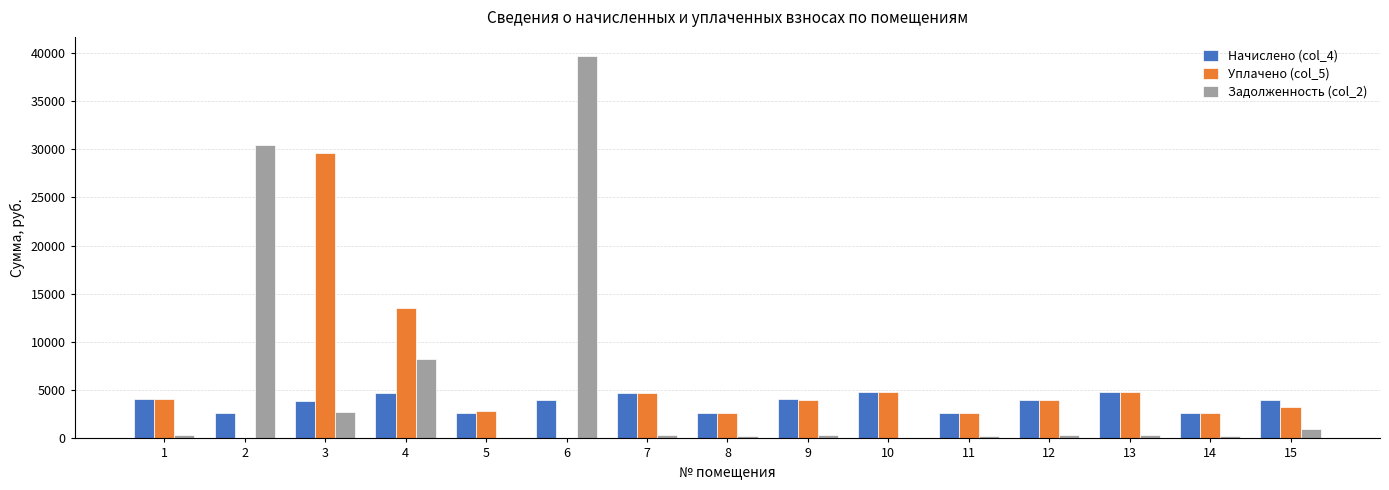

Which series changed the most between 6 and 9?

Задолженность (col_2)